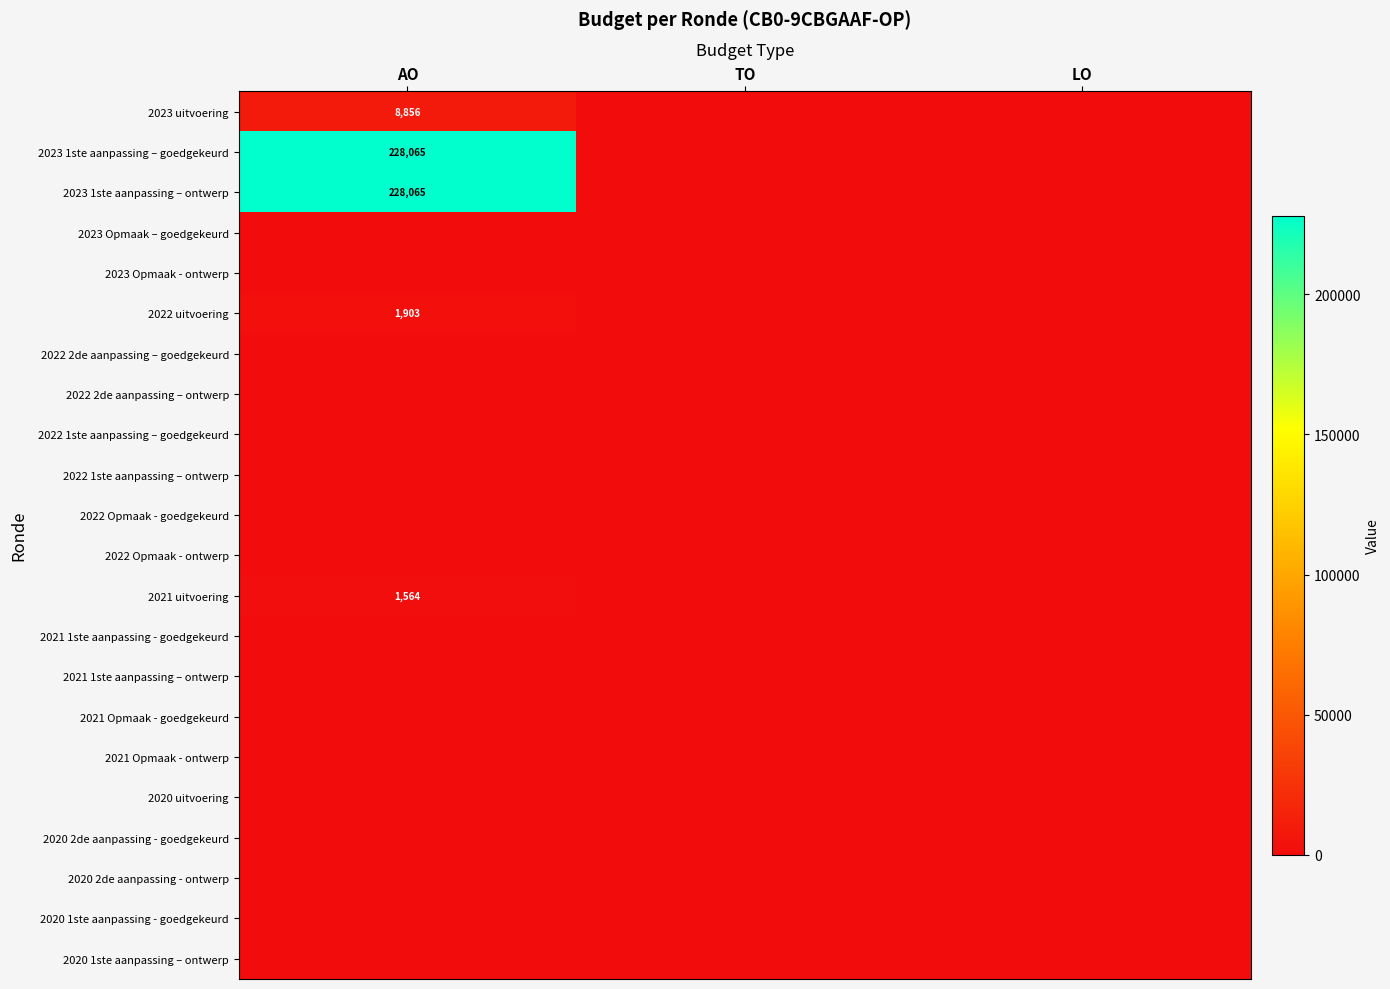

Is it true that 2022 uitvoering equals 925 at AO?

False